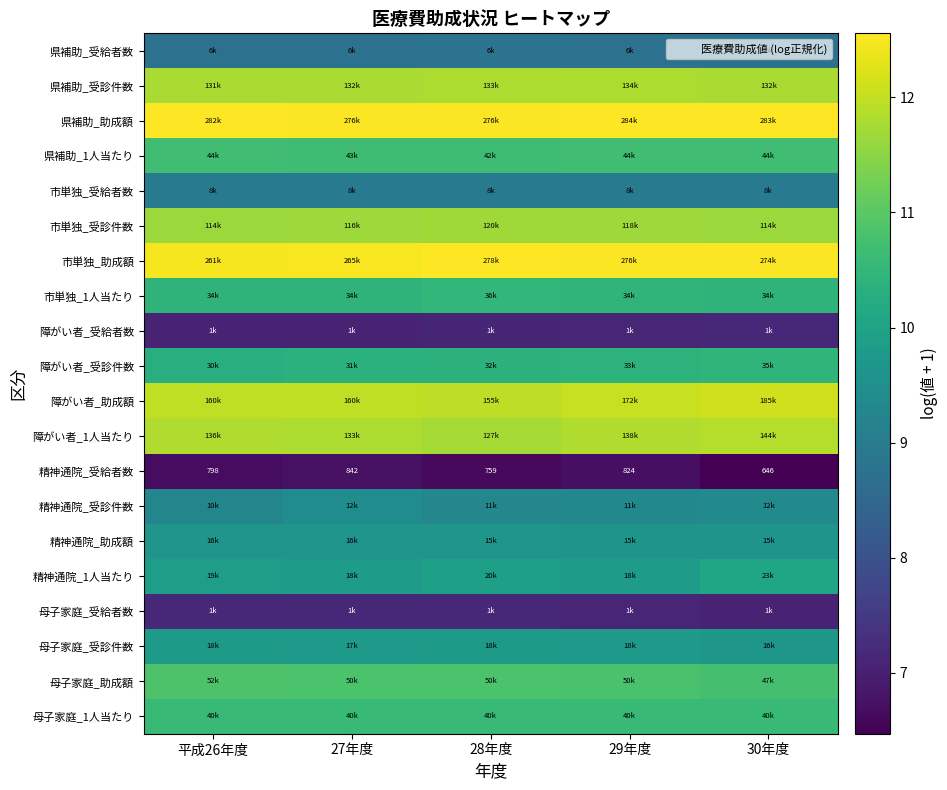

Which has a higher value, 平成26年度 or 28年度?

28年度